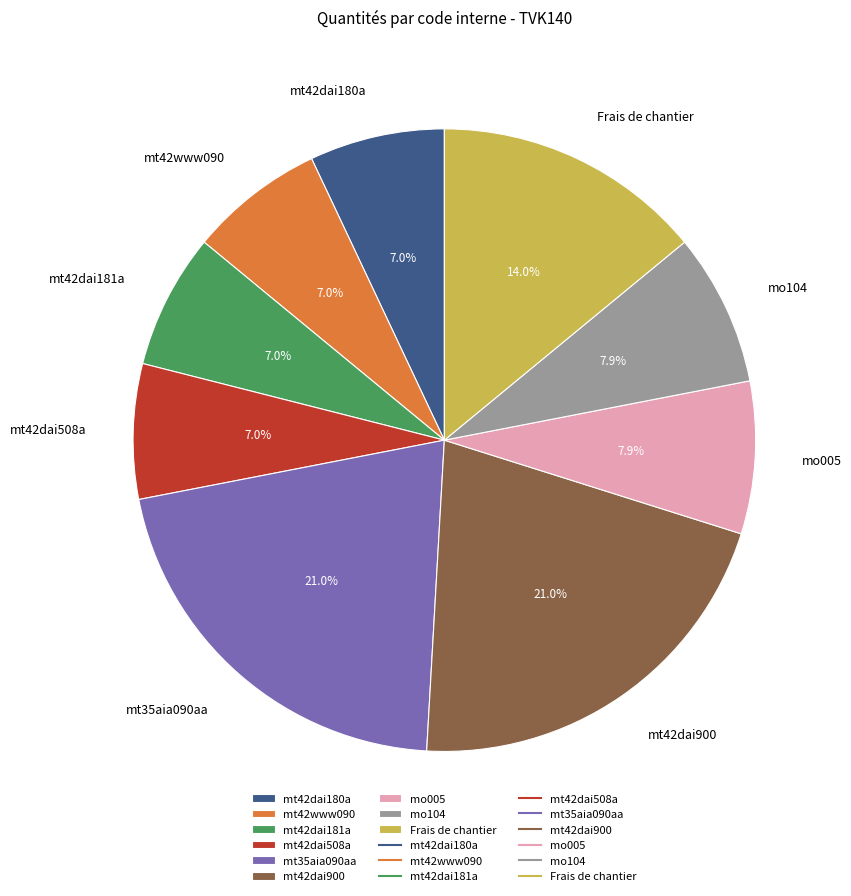

The mo104 slice represents 8% of the pie. True or false?

True